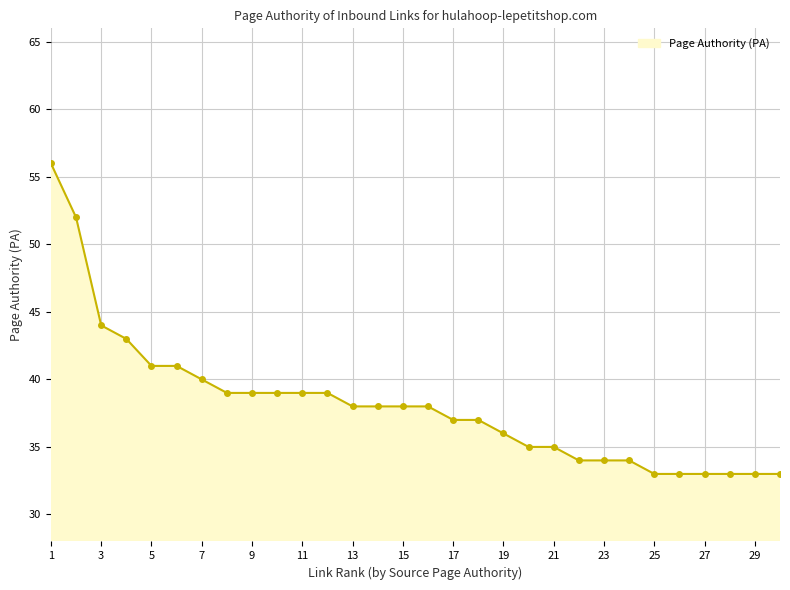

Reading left to right, what are all the values shown in this chart?

56	52	44	43	41	41	40	39	39	39	39	39	38	38	38	38	37	37	36	35	35	34	34	34	33	33	33	33	33	33